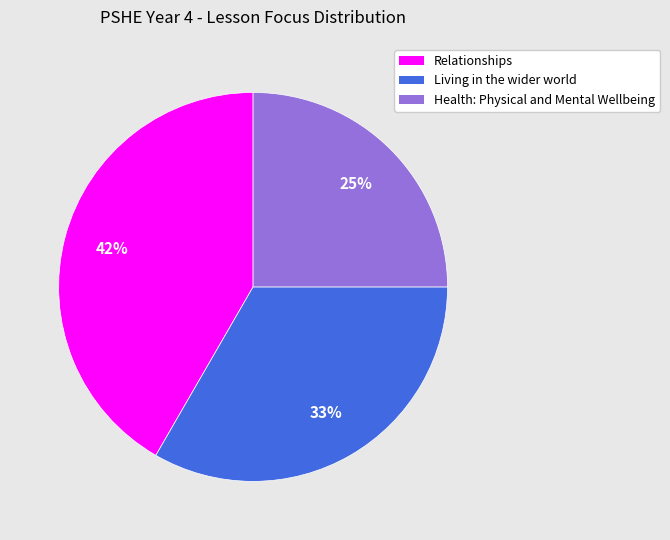

How many slices are in this pie chart?

3